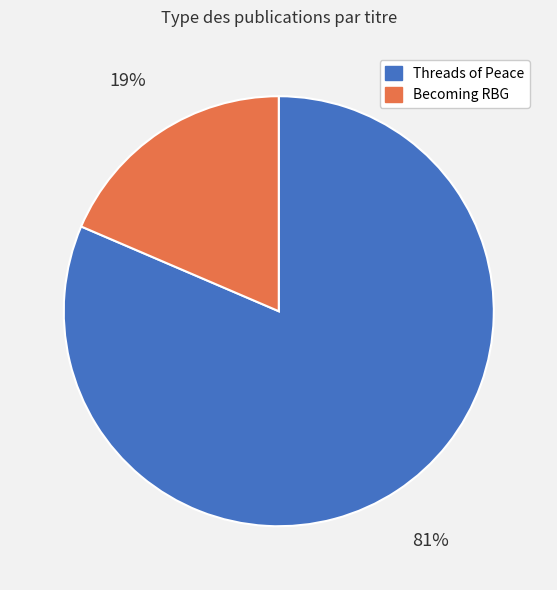

True or false: Becoming RBG accounts for 19% of the total.

True